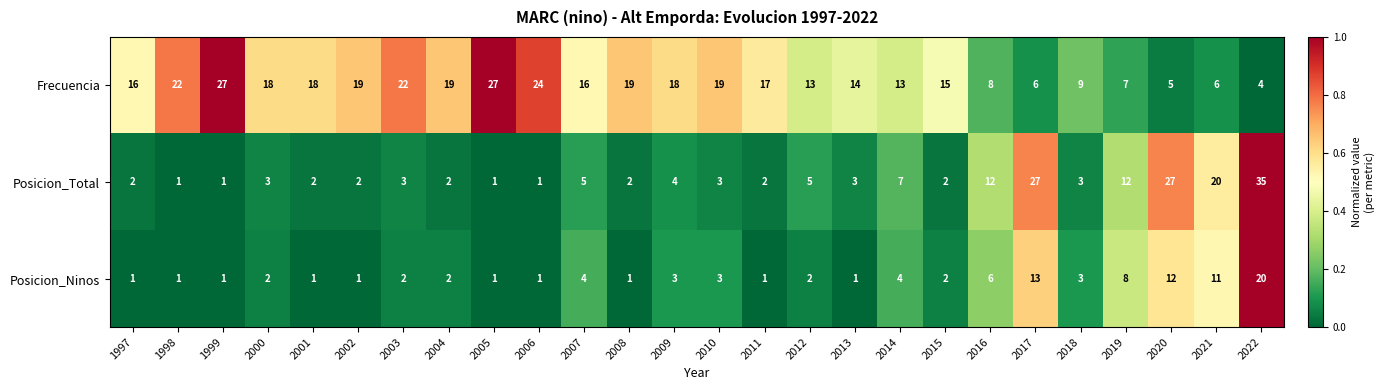

At how many categories does at least one series exceed 4?

26